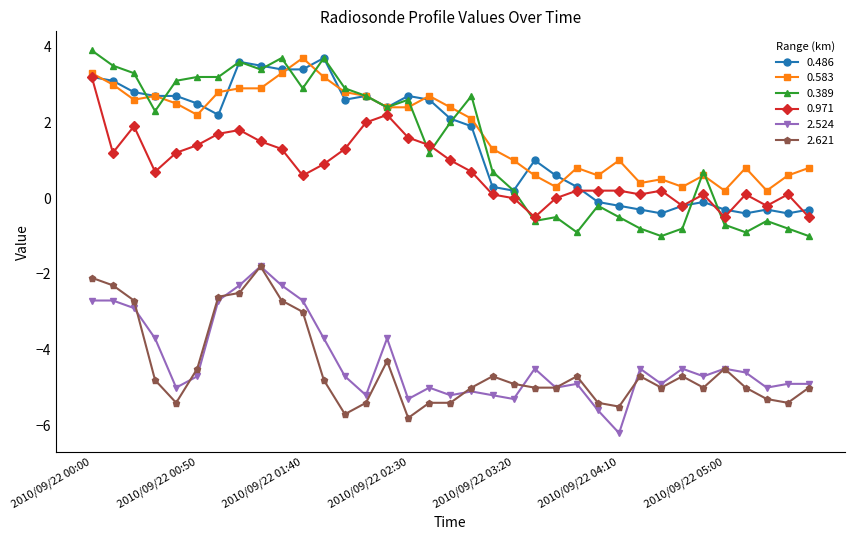

What are all the series names shown in the legend?

0.486, 0.583, 0.389, 0.971, 2.524, 2.621